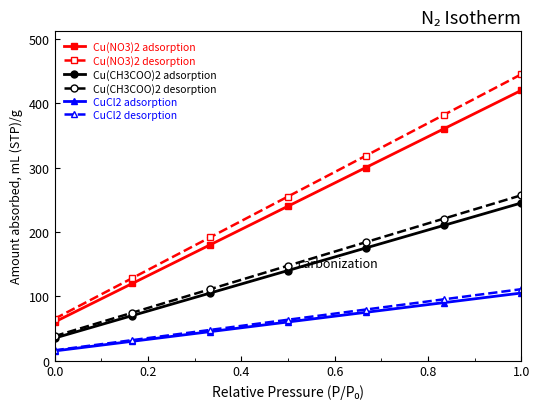

True or false: Cu(NO3)2 desorption and Cu(NO3)2 adsorption intersect in this chart.

False